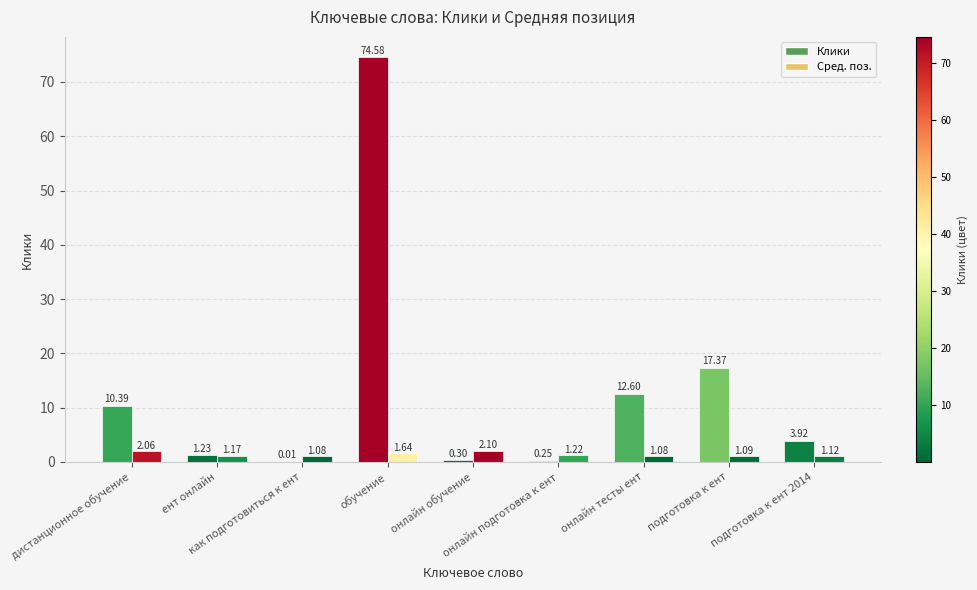

The Сред. поз. series shows 1.1 at онлайн тесты ент. True or false?

True